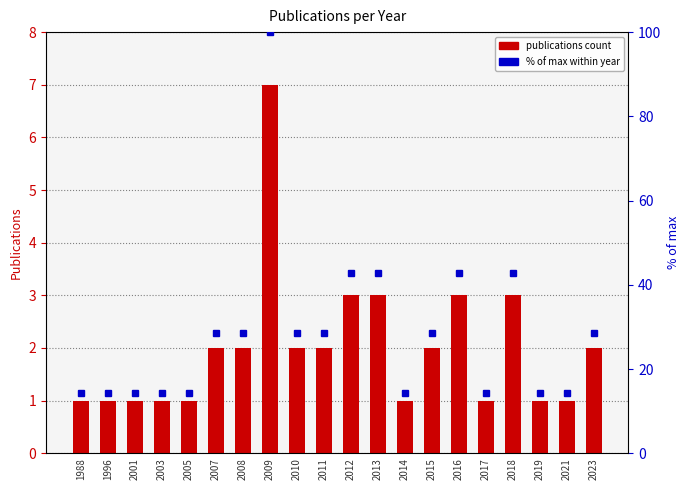

Which series has the largest total across all categories?

% of max within year